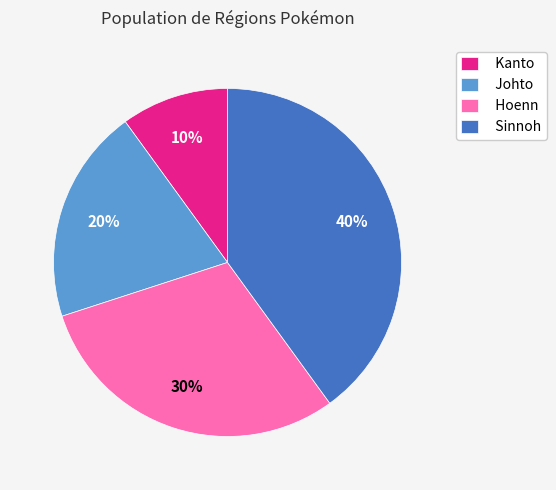

To the nearest percent, what percentage of the pie is Sinnoh?

40%